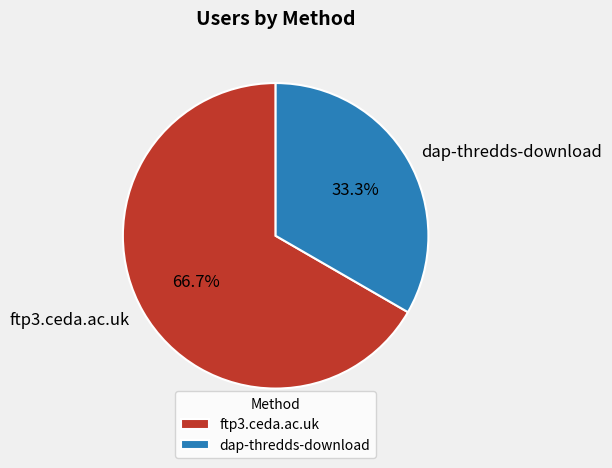

Is there a majority slice in this chart?

Yes